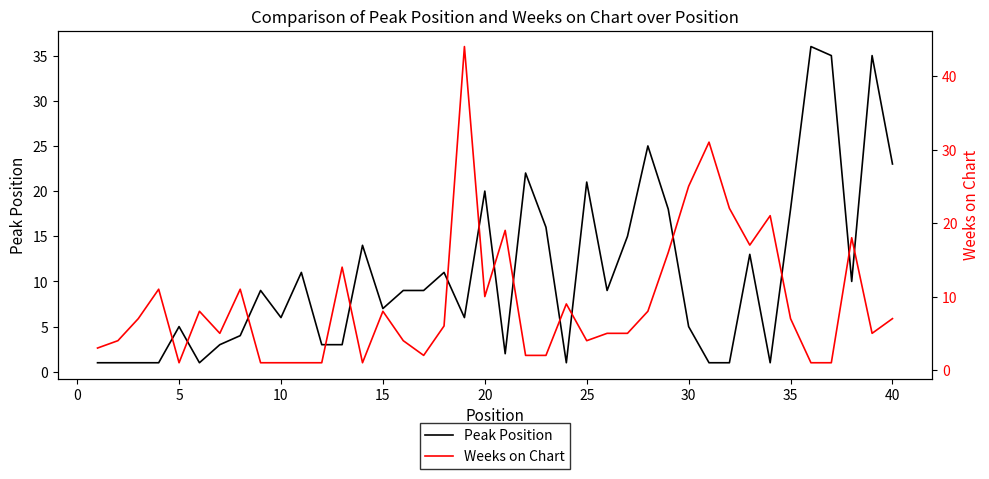

True or false: Peak Position and Weeks on Chart intersect in this chart.

True